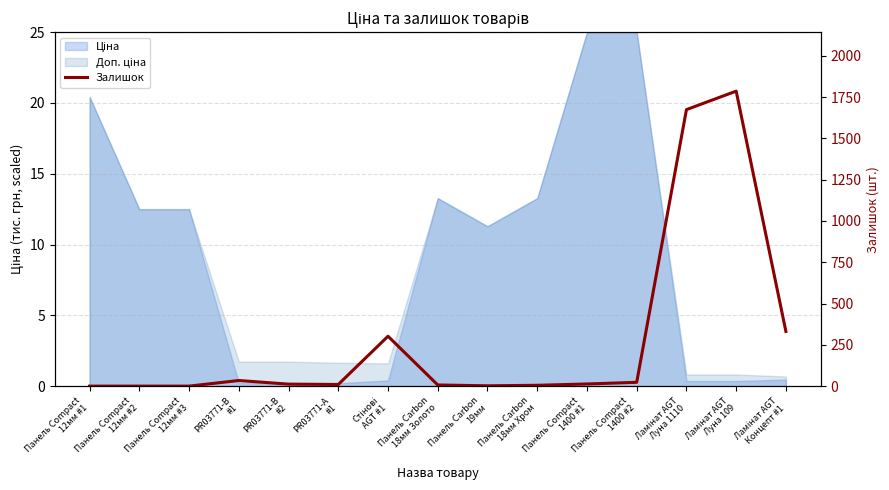

Count the number of values greater than 12.

7